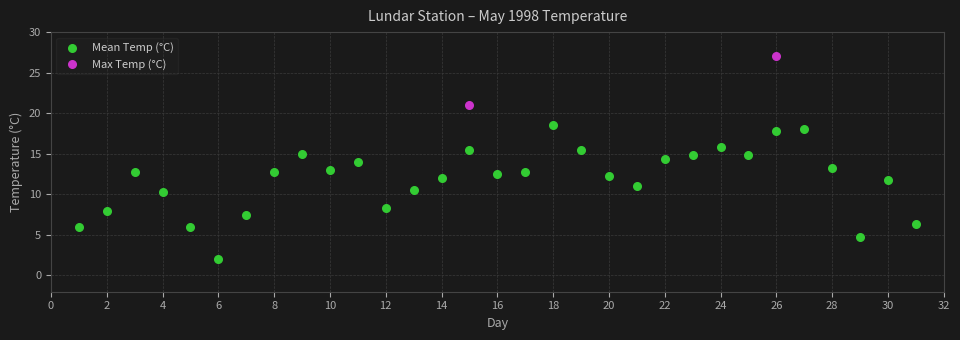

What are all the series names shown in the legend?

Mean Temp (°C), Max Temp (°C)